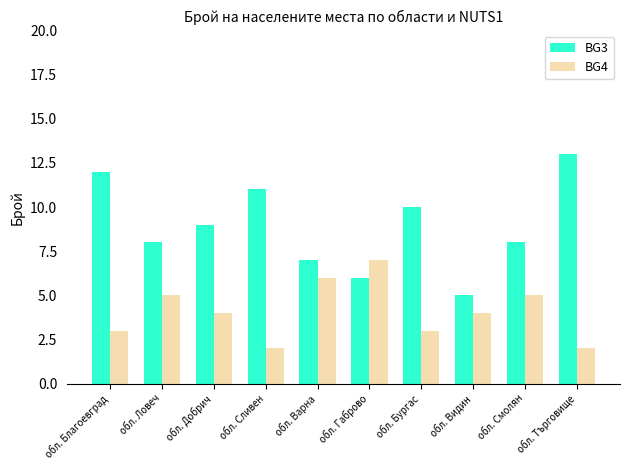

Is the value of BG4 at обл. Търговище greater than the value of BG3 at обл. Ловеч?

No